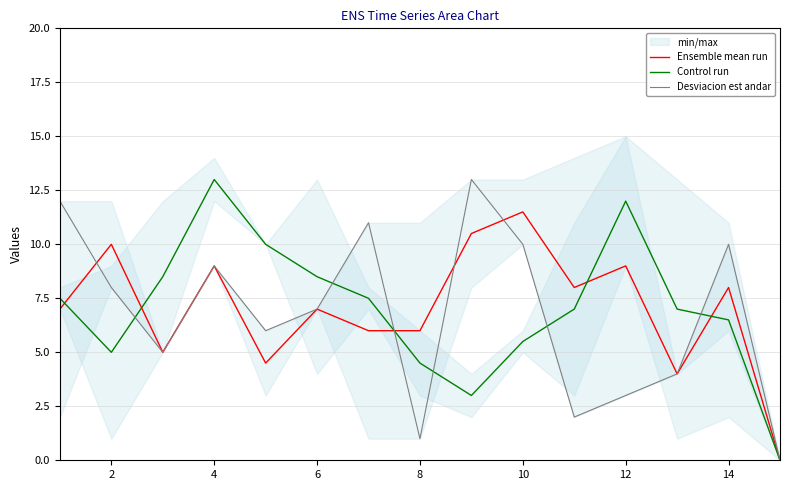

In Desviacion est andar, how many points are higher than both neighbors (excluding endpoints)?

4